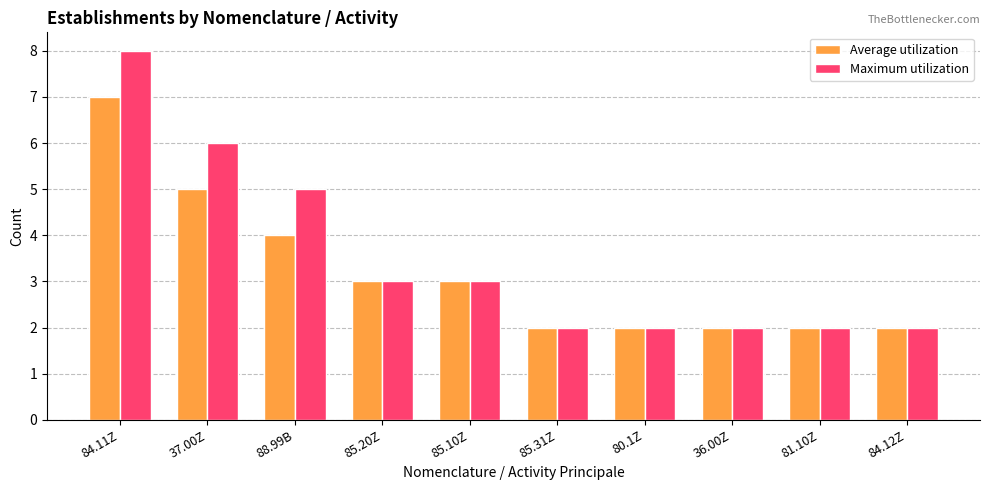

What is the difference between the Maximum utilization values at 88.99B and 85.31Z?

3